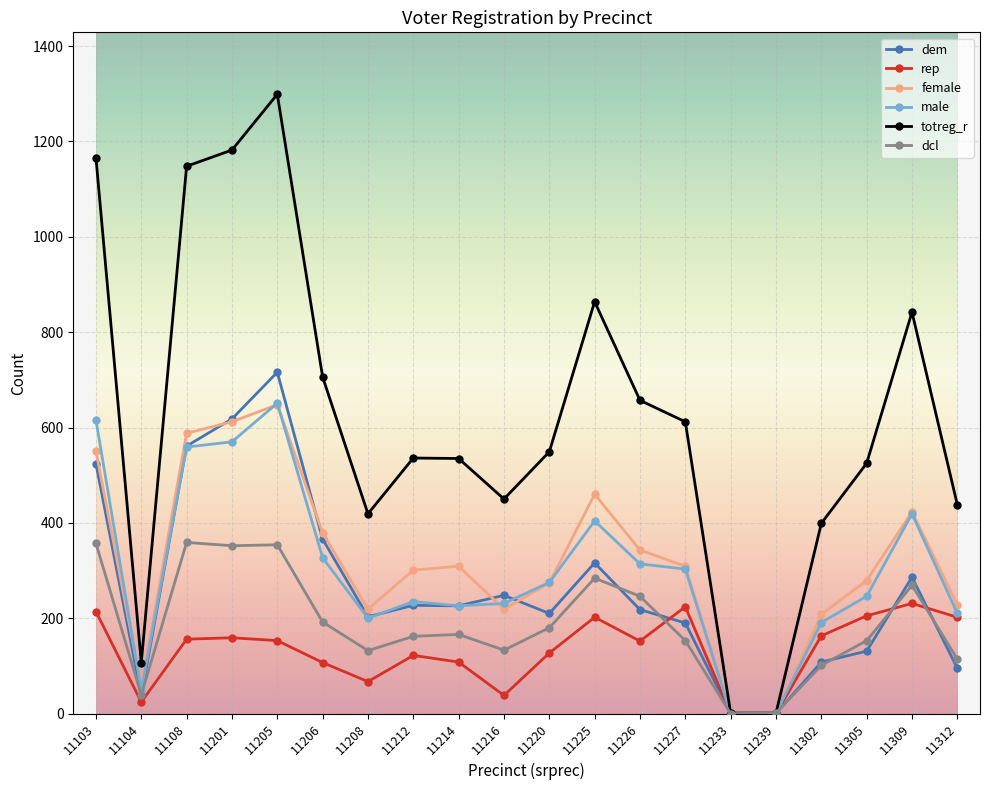

Is the value of dcl at 11104 greater than the value of totreg_r at 11205?

No